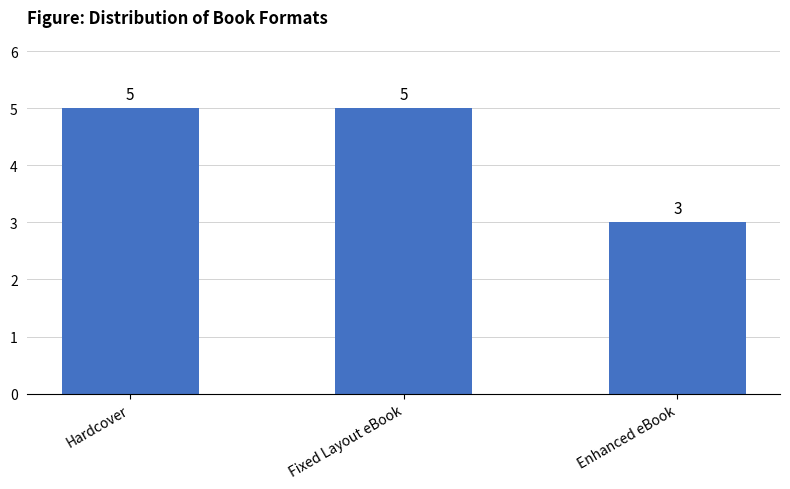

True or false: the data shows 1 at Enhanced eBook.

False